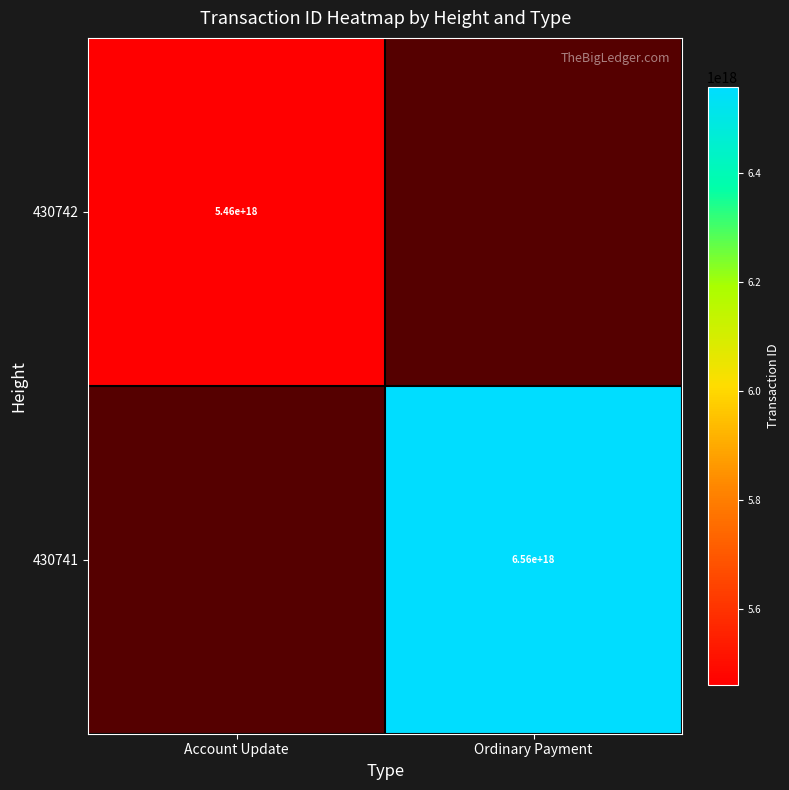

The value of 430741 at Ordinary Payment is 6560000000000000000. True or false?

True